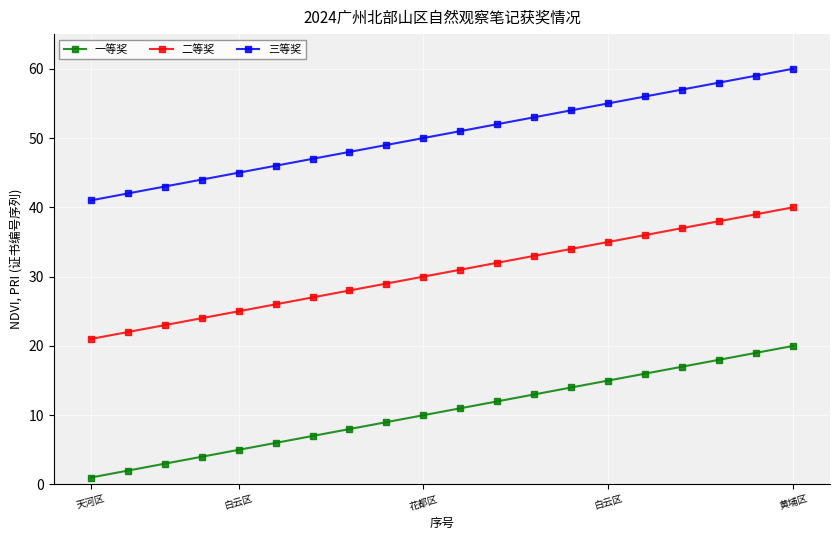

Which series has the largest total across all categories?

三等奖